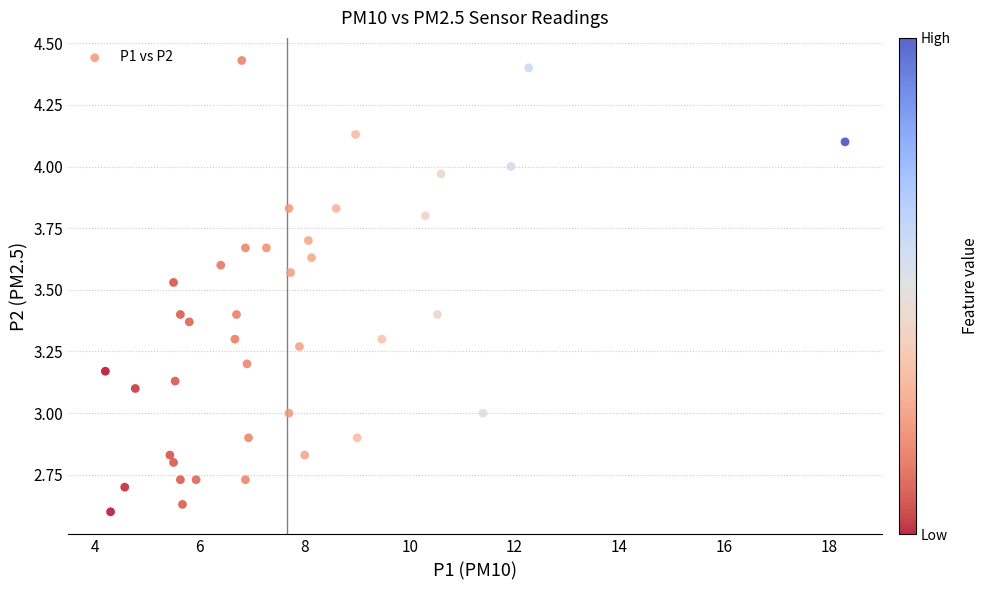

What is the range of X values (max minus min)?

14.1